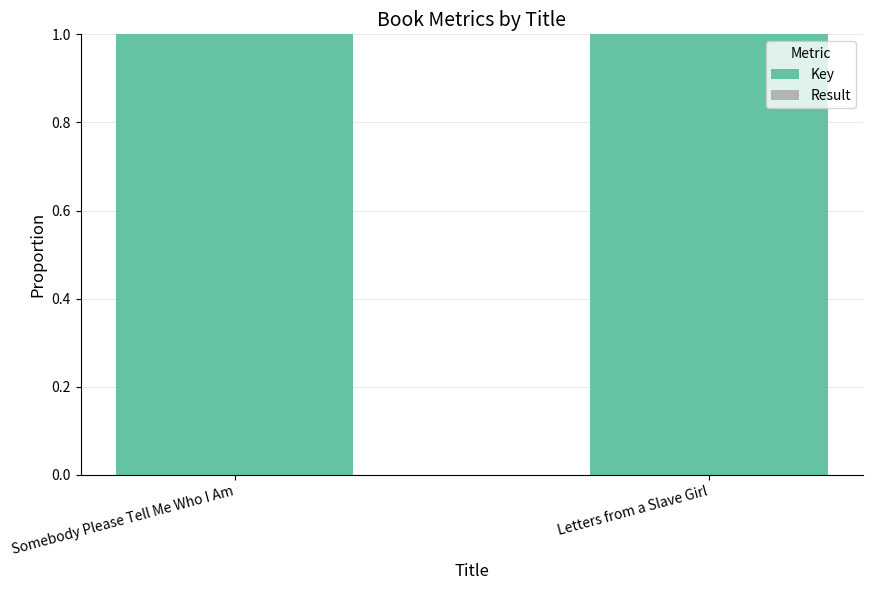

What is the maximum value for Key?

1.0